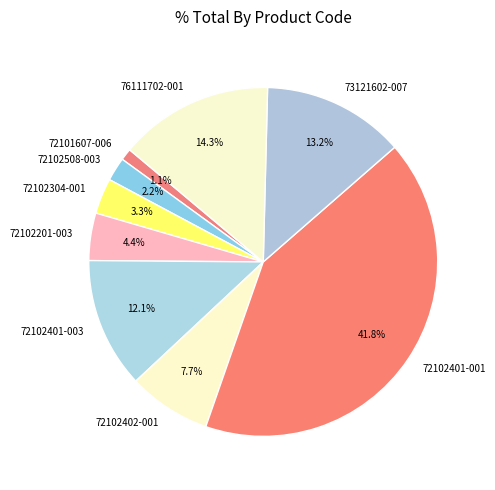

What is the total percentage of 72102401-001 and 72102402-001?

49.5%